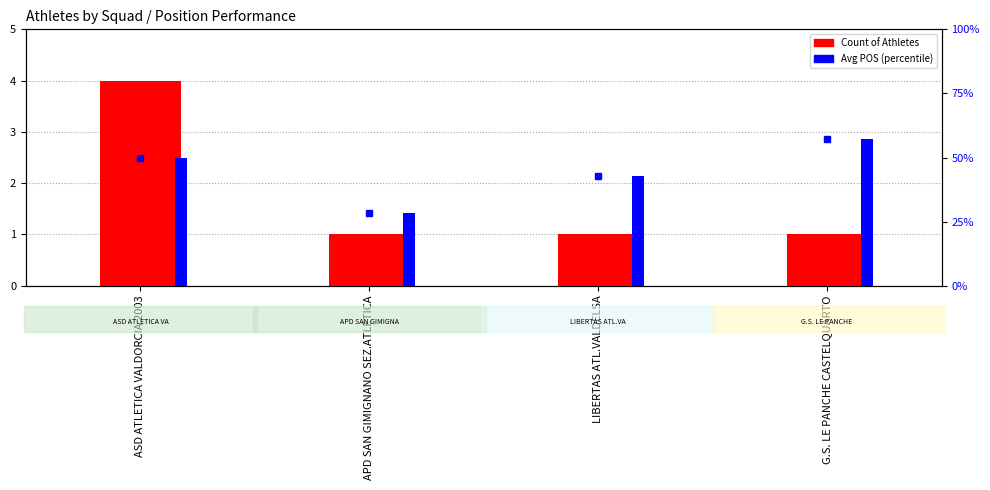

Reading left to right, what are all the values shown in this chart?

Count of Athletes: ASD ATLETICA VALDORCIA 2003=4.0	APD SAN GIMIGNANO SEZ.ATLETICA=1.0	LIBERTAS ATL.VALDELSA=1.0	G.S. LE PANCHE CASTELQUARTO=1.0
Avg POS percentile: ASD ATLETICA VALDORCIA 2003=50.0	APD SAN GIMIGNANO SEZ.ATLETICA=28.6	LIBERTAS ATL.VALDELSA=42.9	G.S. LE PANCHE CASTELQUARTO=57.1
Avg POS (percentile): ASD ATLETICA VALDORCIA 2003=50.0	APD SAN GIMIGNANO SEZ.ATLETICA=28.6	LIBERTAS ATL.VALDELSA=42.9	G.S. LE PANCHE CASTELQUARTO=57.1